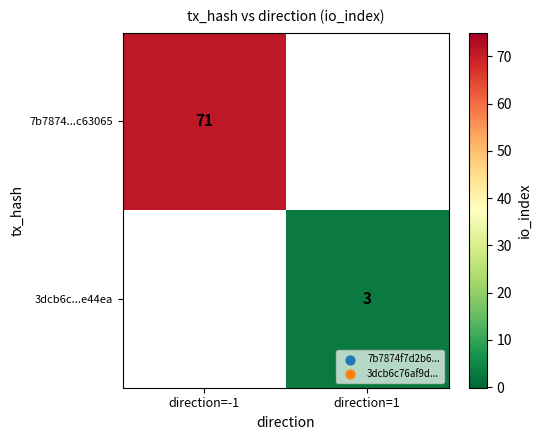

Is it true that 3dcb6c...e44ea equals 3 at direction=1?

True